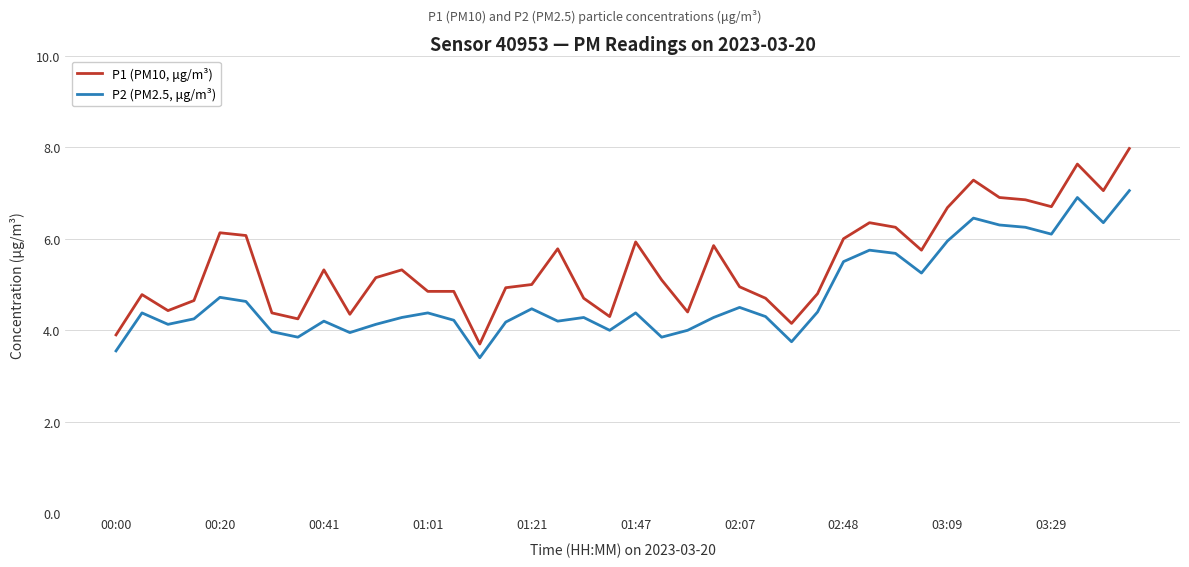

What is the greatest value displayed?

8.0